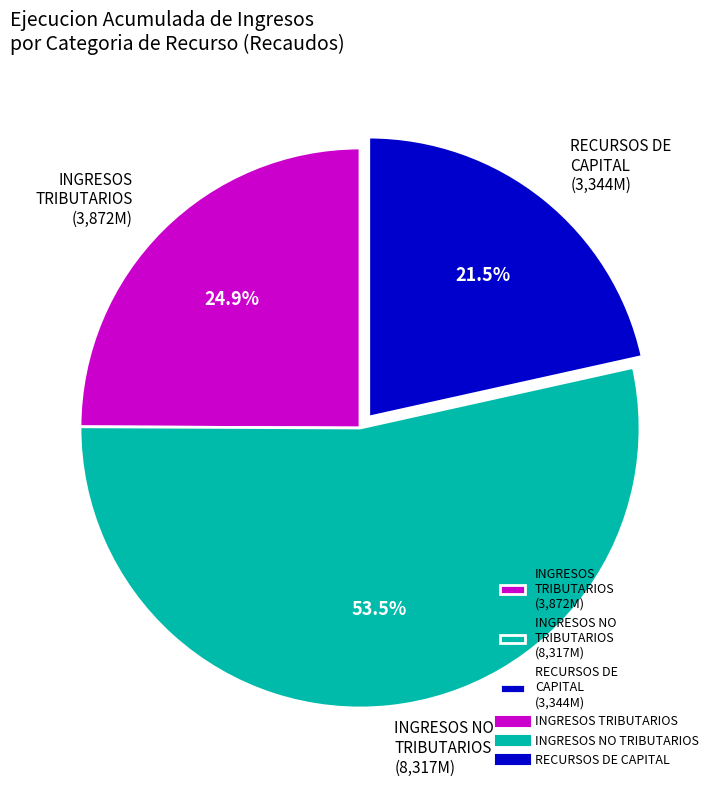

Which has a higher value, INGRESOS NO TRIBUTARIOS (8,317M) or INGRESOS TRIBUTARIOS (3,872M)?

INGRESOS NO TRIBUTARIOS (8,317M)